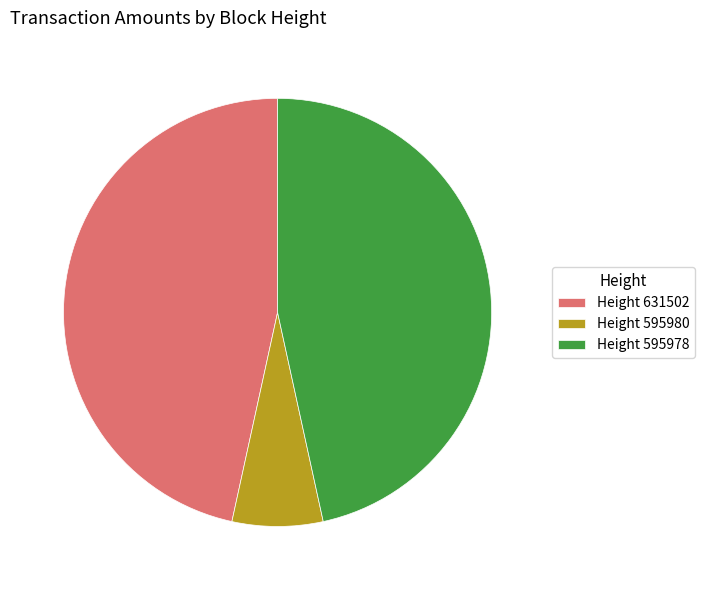

Which category has the smallest portion of the pie?

Height 595980